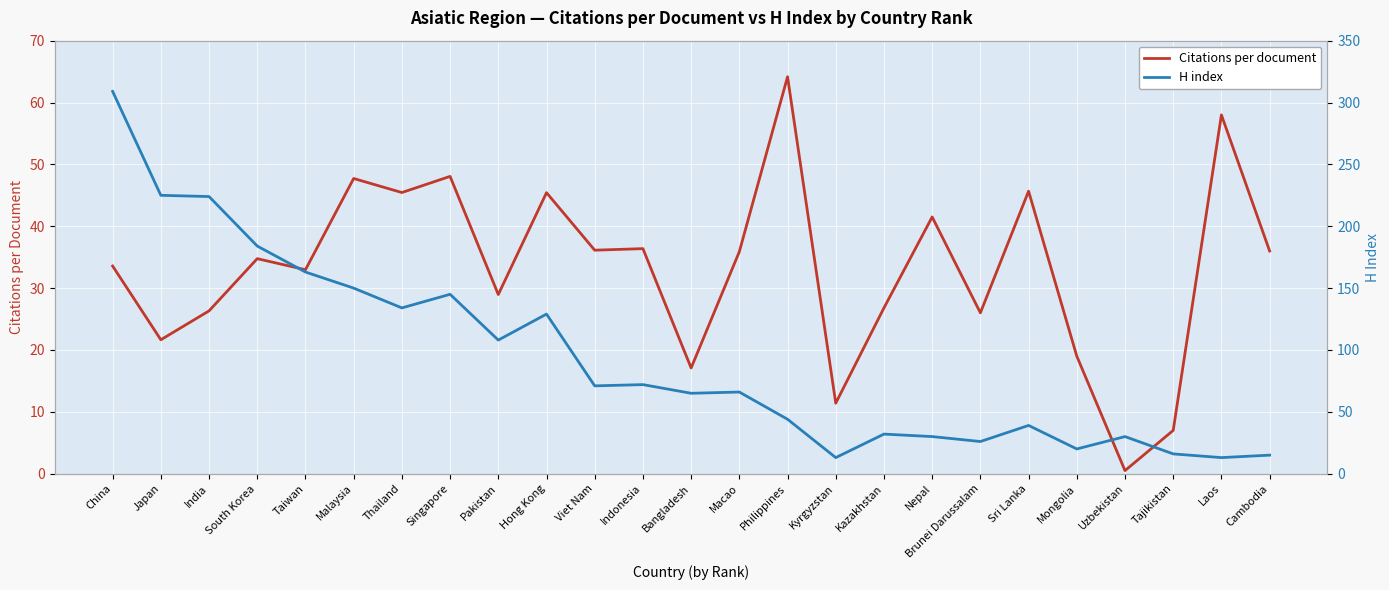

The H index series shows 98.7 at Macao. True or false?

False